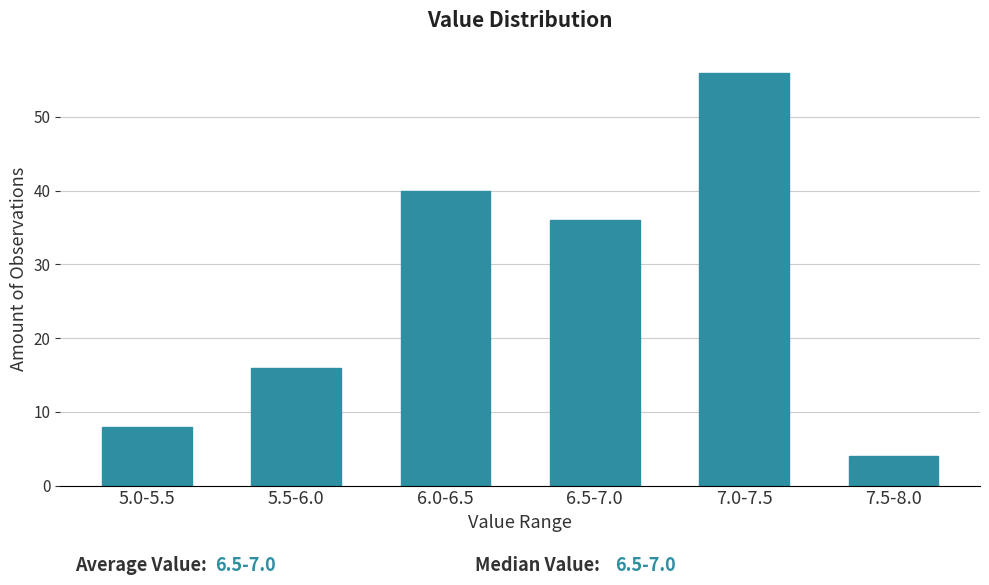

Reading left to right, transcribe all the data shown in this chart.

5.0-5.5=8	5.5-6.0=16	6.0-6.5=40	6.5-7.0=36	7.0-7.5=56	7.5-8.0=4